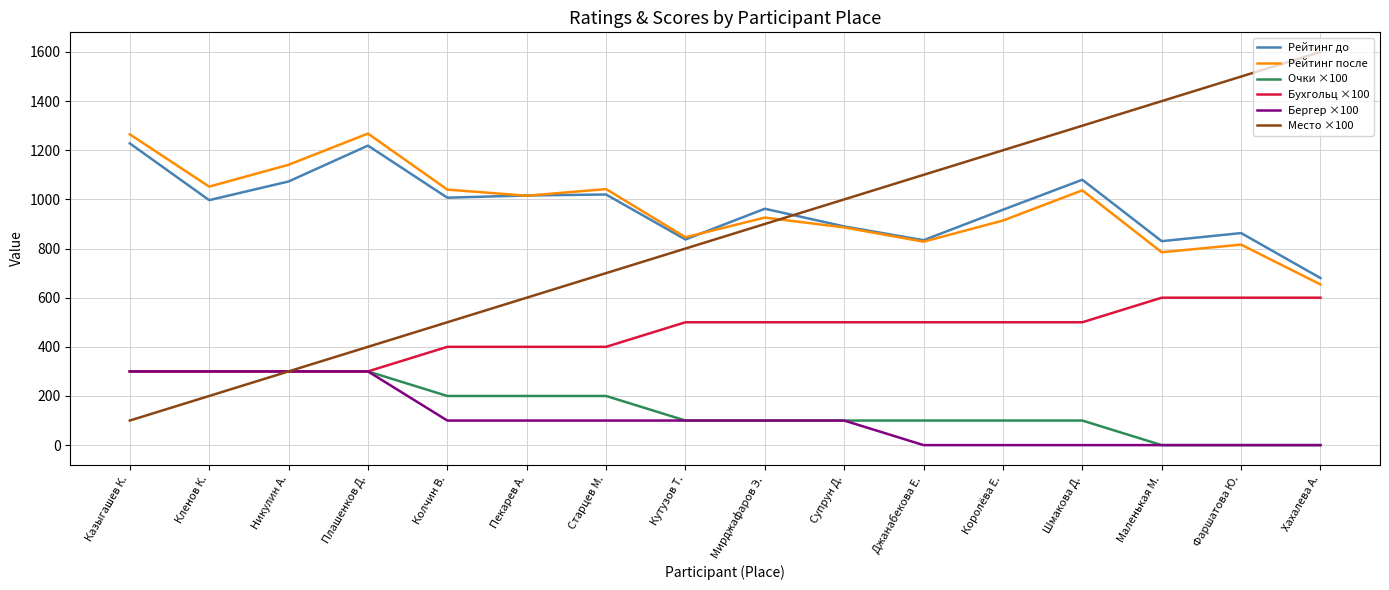

At which category is the sum across all series the highest?

Шмакова Д.